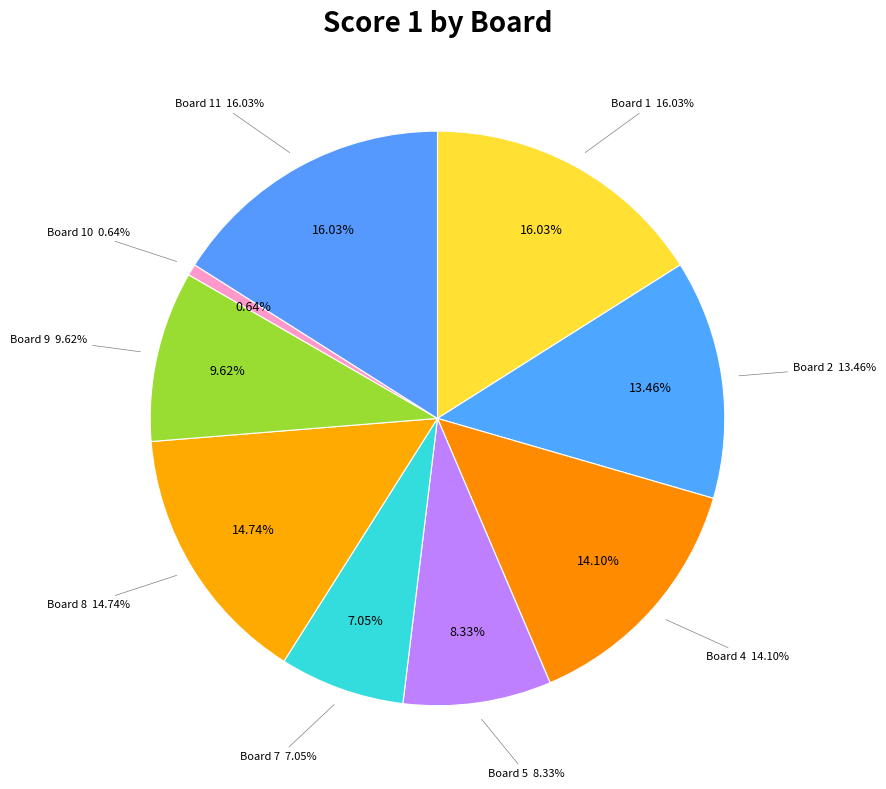

The 1 slice represents 16% of the pie. True or false?

True